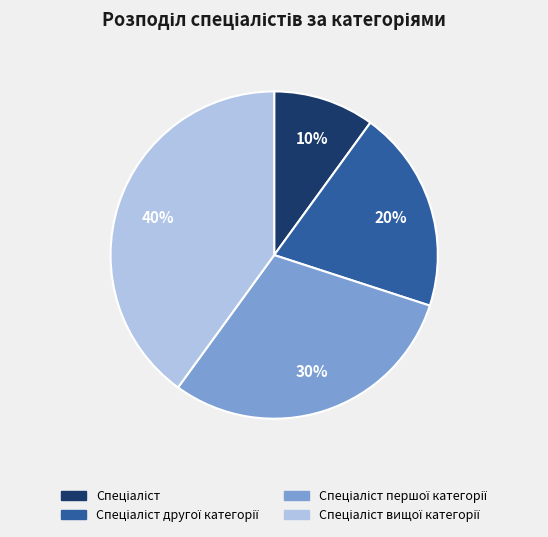

Does any single category account for the majority?

No